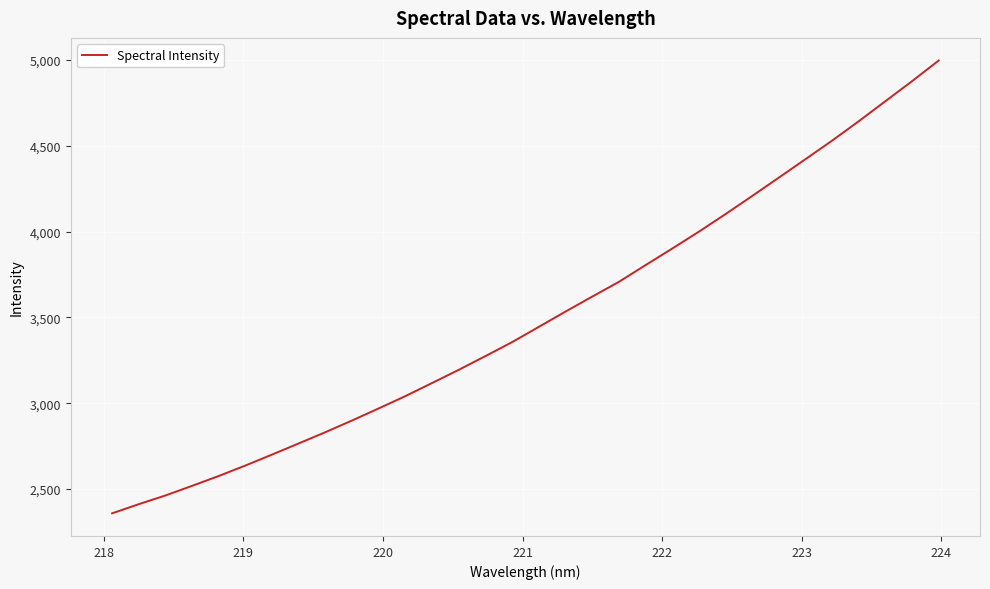

What is the greatest value displayed?

4995.7